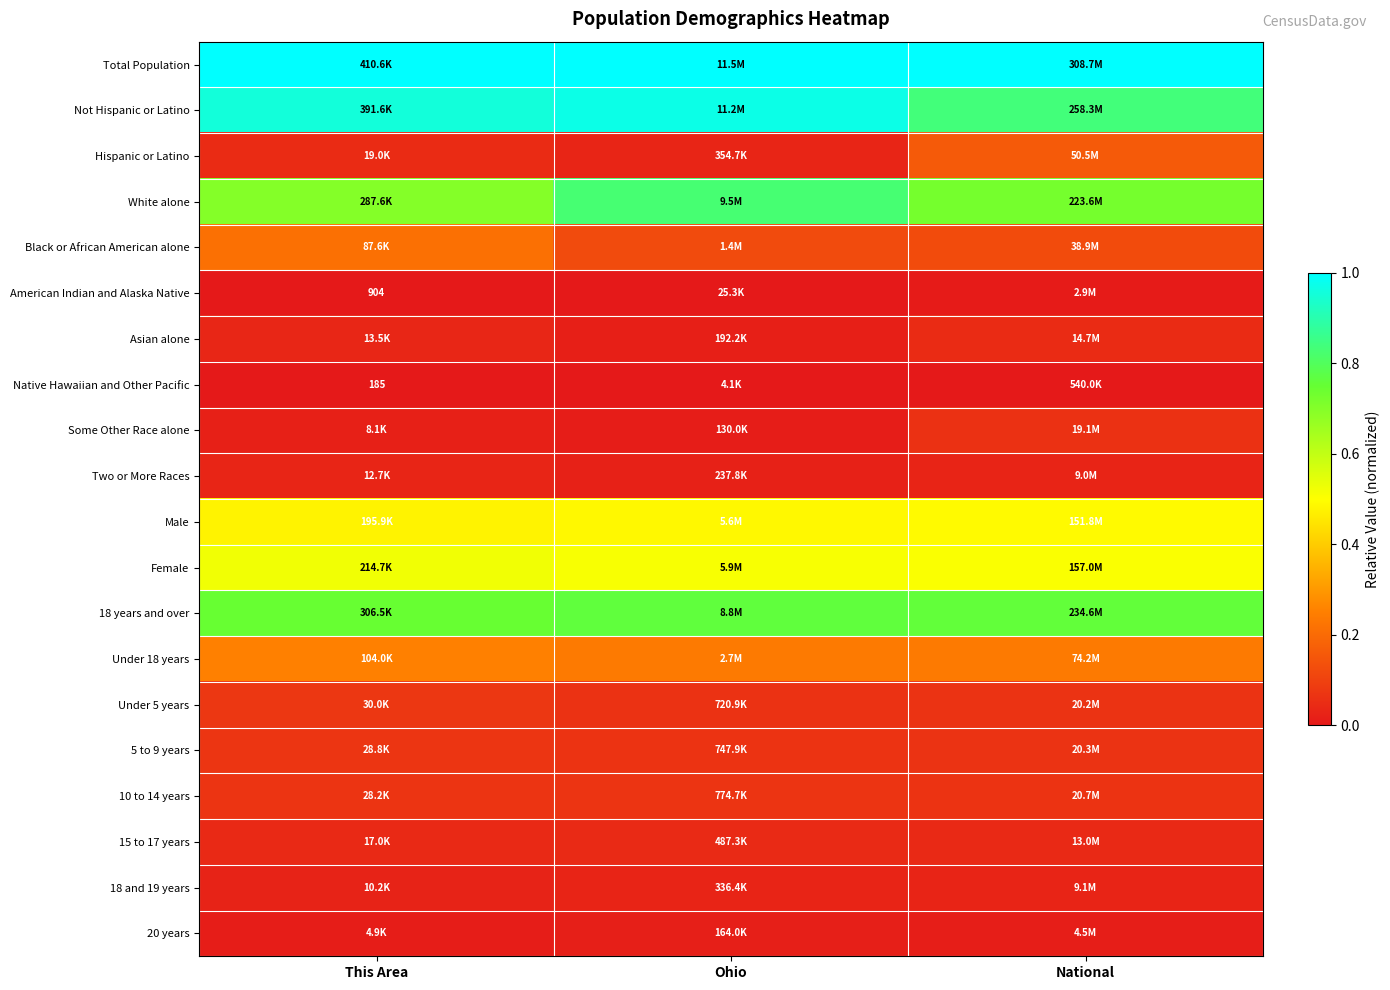

At which category is the sum across all series the highest?

This Area